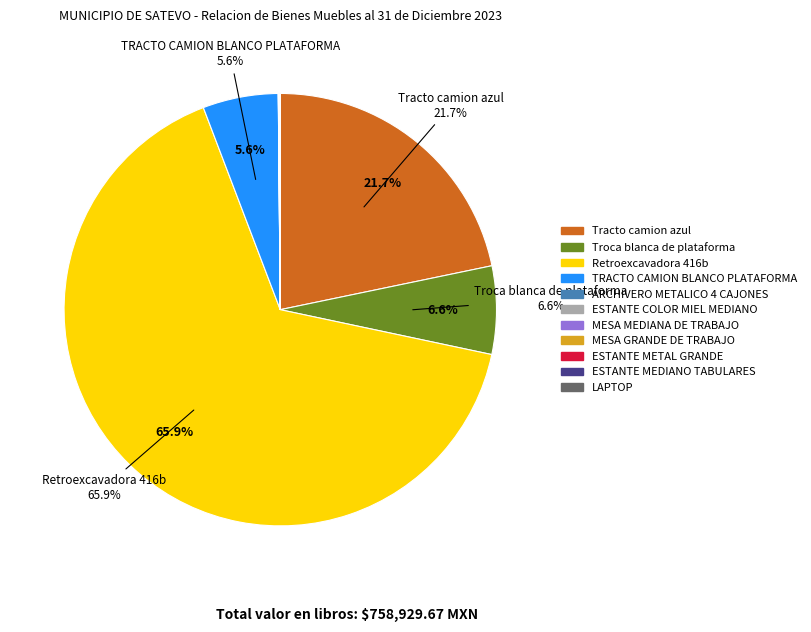

Is there a majority slice in this chart?

Yes